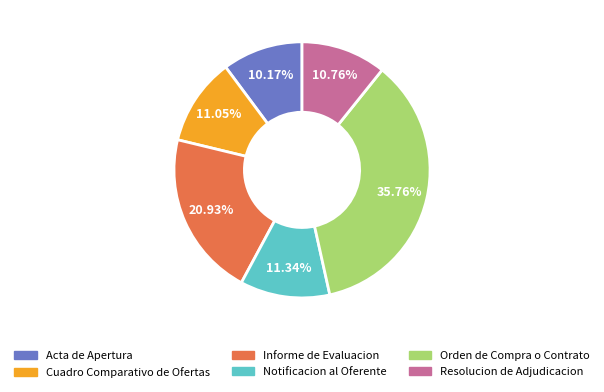

Which slice is the smallest?

Acta de Apertura